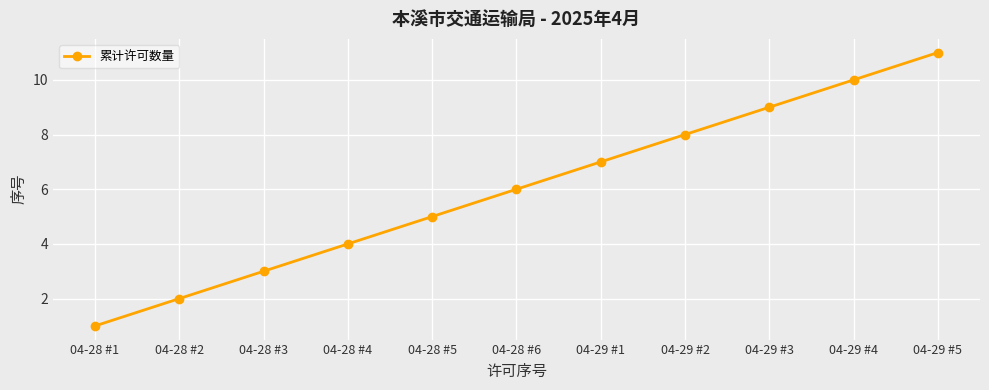

What is the difference between the values at 04-29 #5 and 04-28 #2?

9